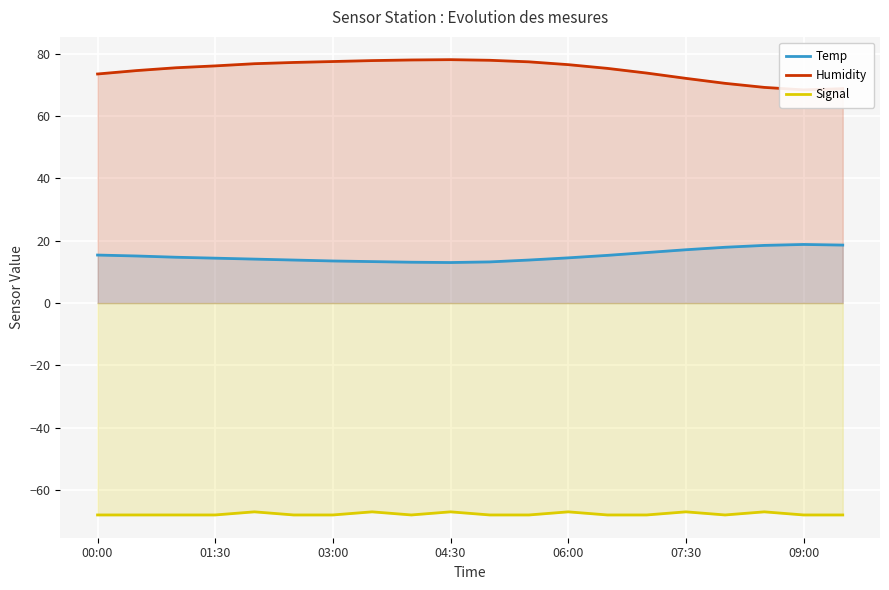

True or false: Signal and Humidity cross at least once.

False